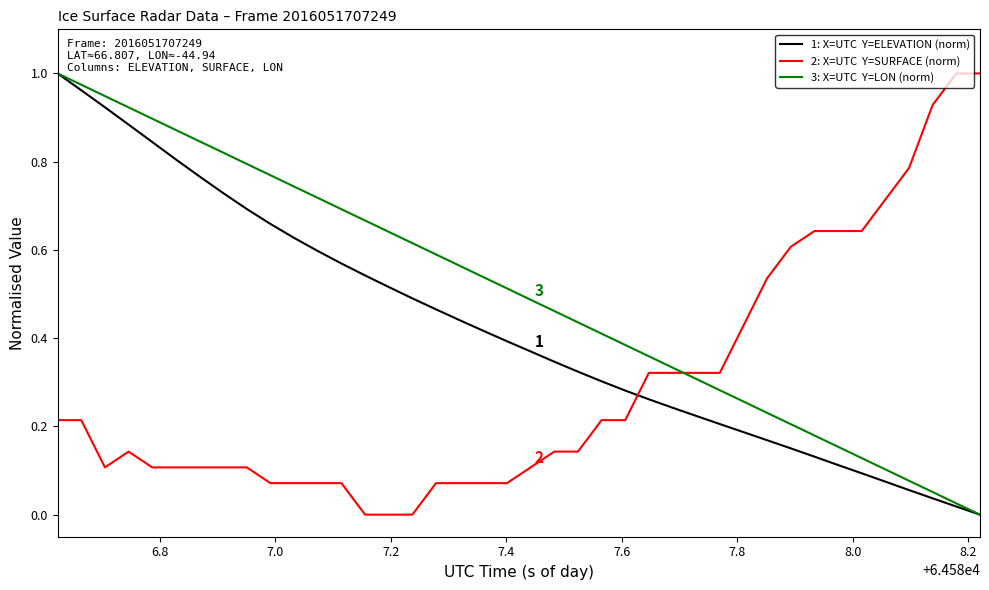

Is this an area chart (filled region under the line)?

No